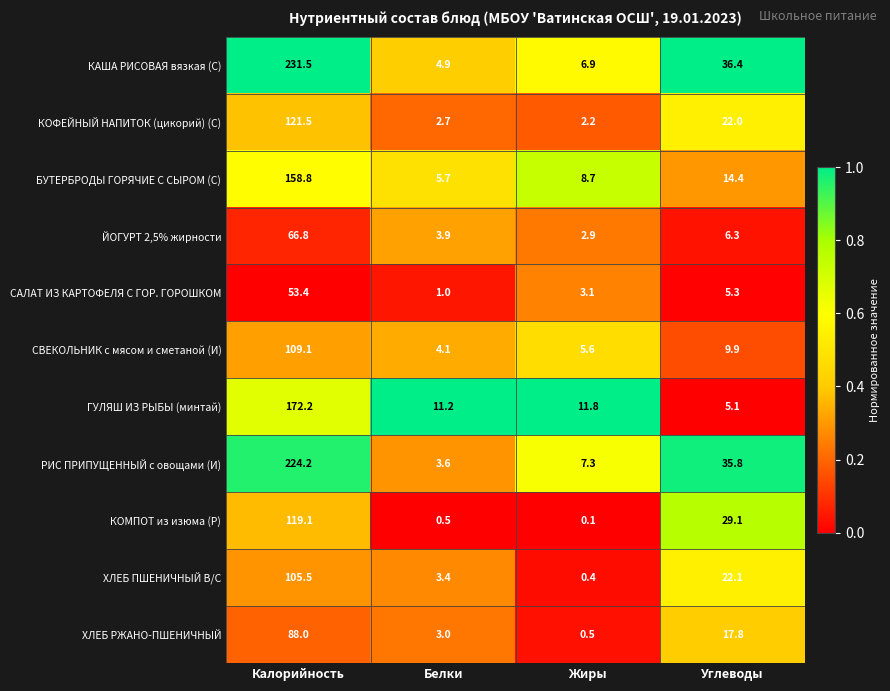

Is it true that ХЛЕБ ПШЕНИЧНЫЙ В/С equals 3.4 at Белки?

True